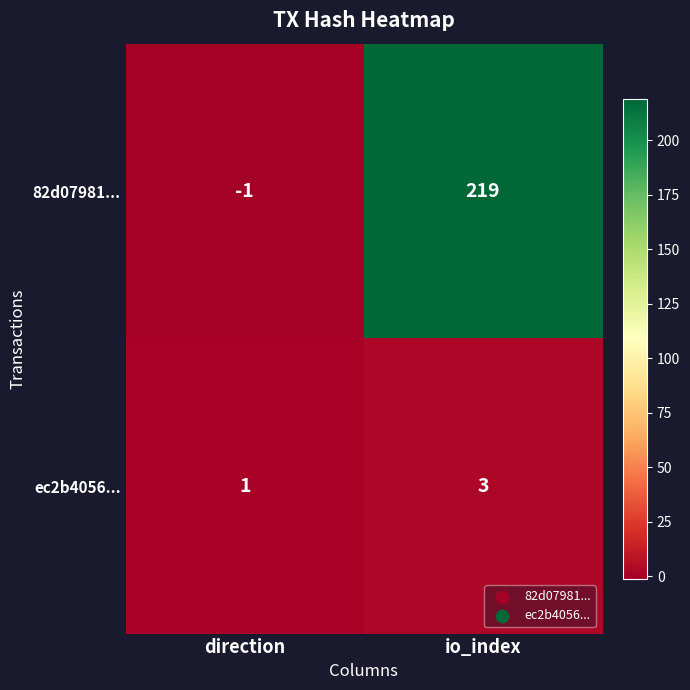

At which label does 82d07981... reach its peak?

io_index